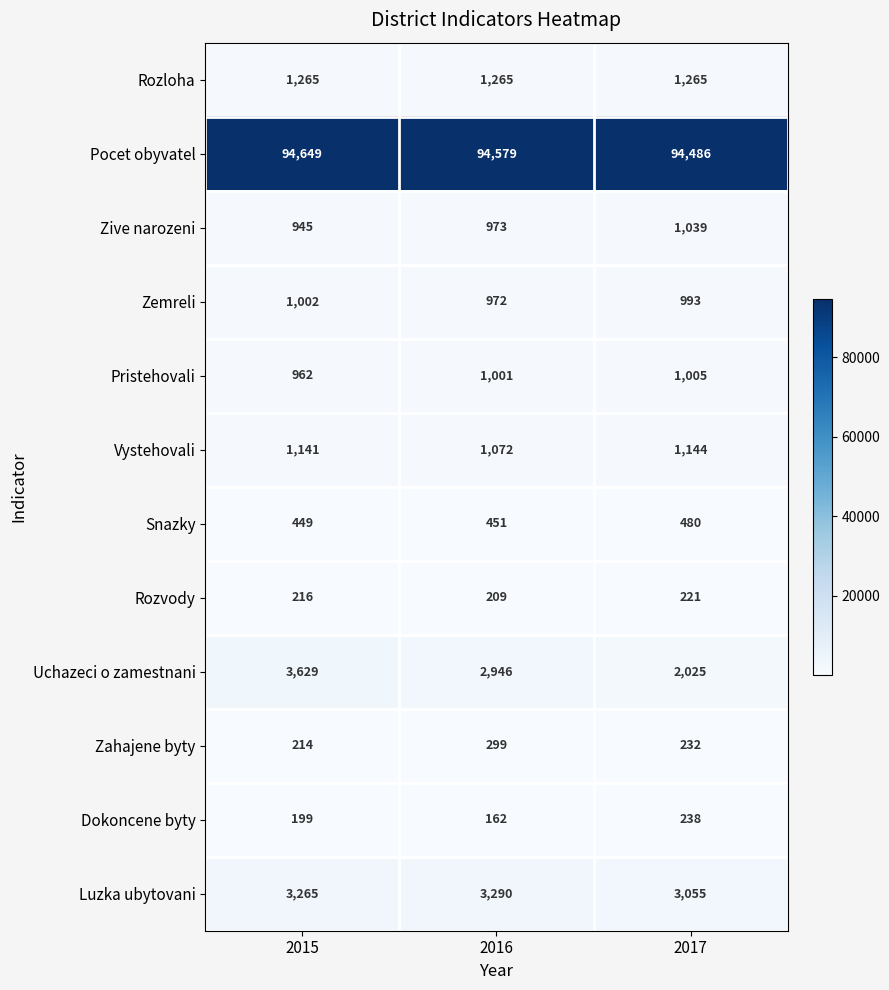

True or false: Zive narozeni has a value of 945 at 2015.

True